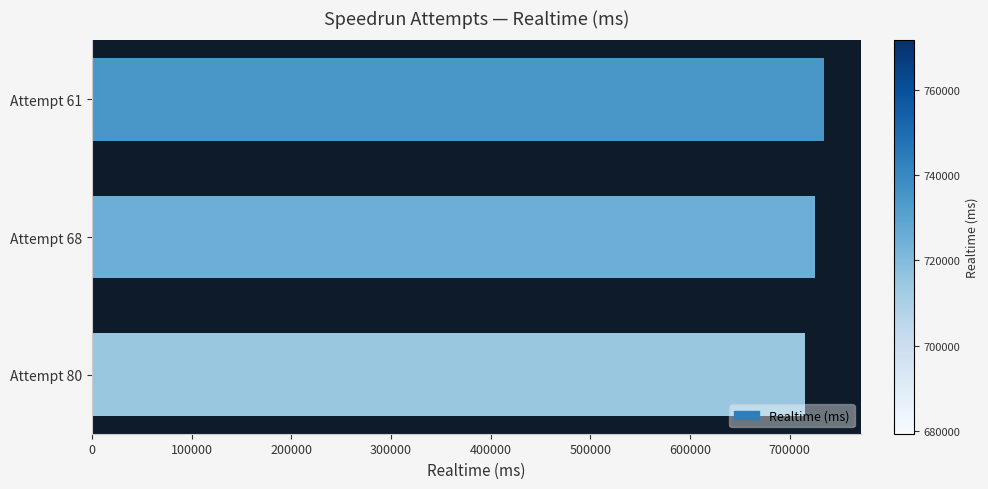

What is the greatest value displayed?

734810